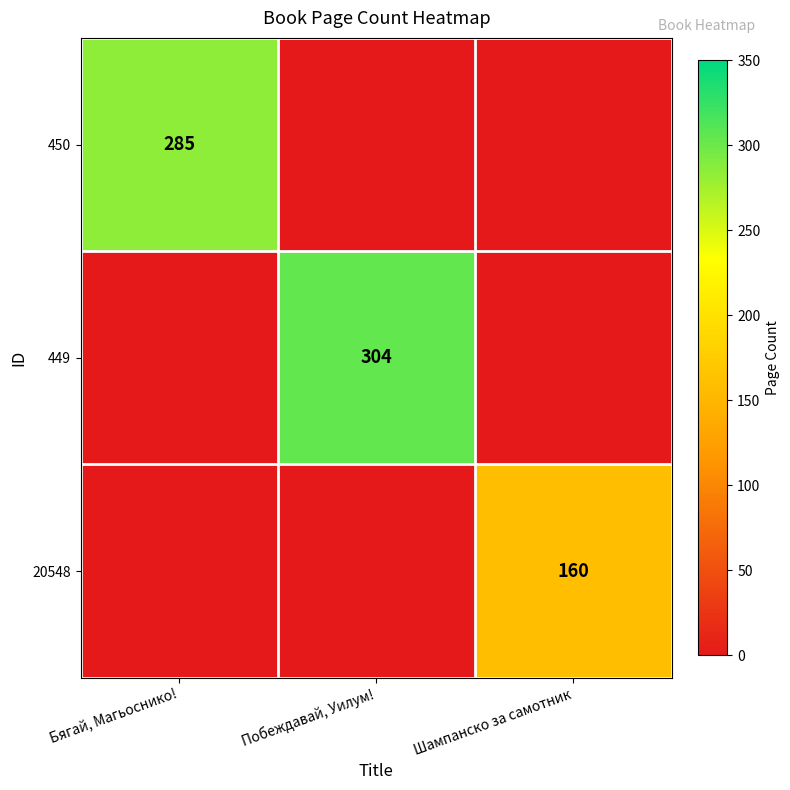

True or false: 20548 has a value of 284 at Шампанско за самотник.

False